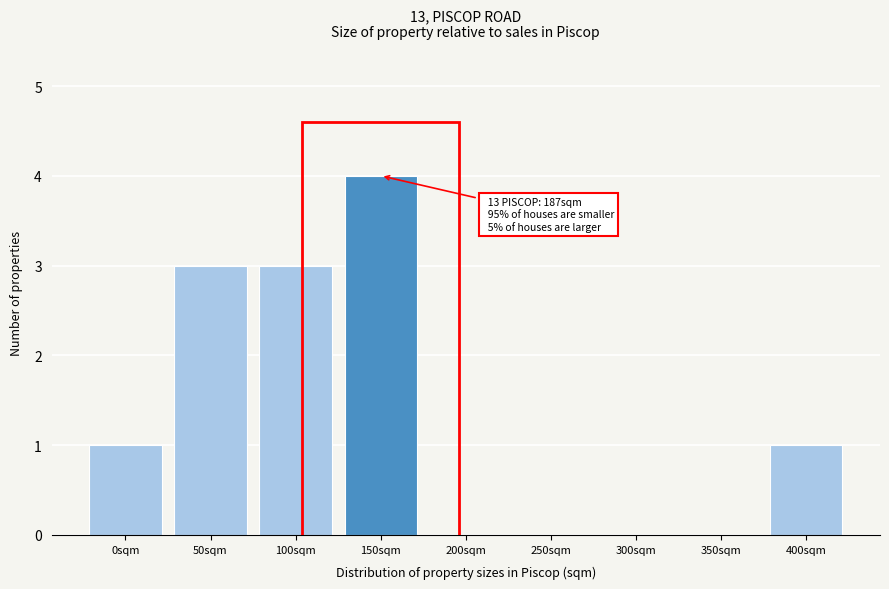

Reading left to right, what are all the values shown in this chart?

0sqm=1	50sqm=3	100sqm=3	150sqm=4	200sqm=0	250sqm=0	300sqm=0	350sqm=0	400sqm=1